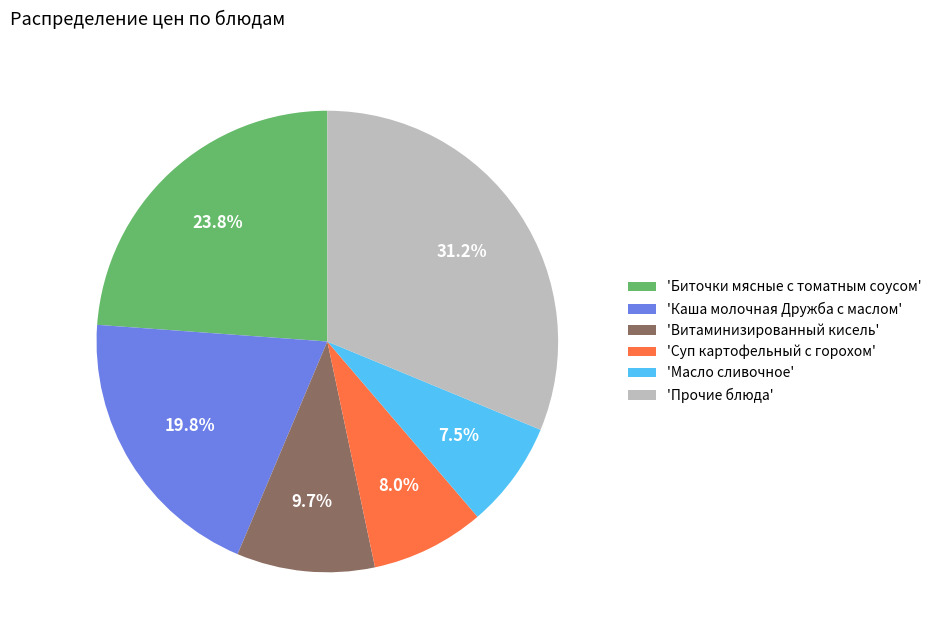

Is there any slice that represents more than half of the pie?

No